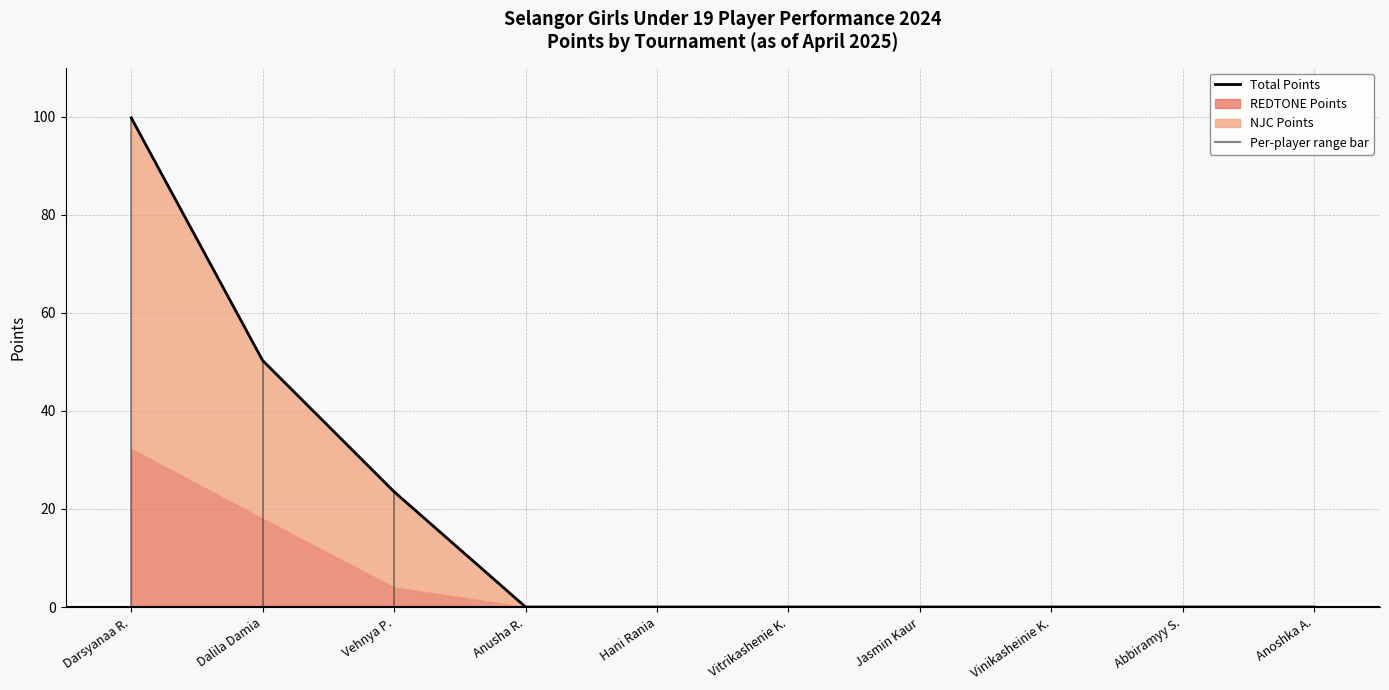

True or false: there are more than 2 points higher than both neighbors.

False